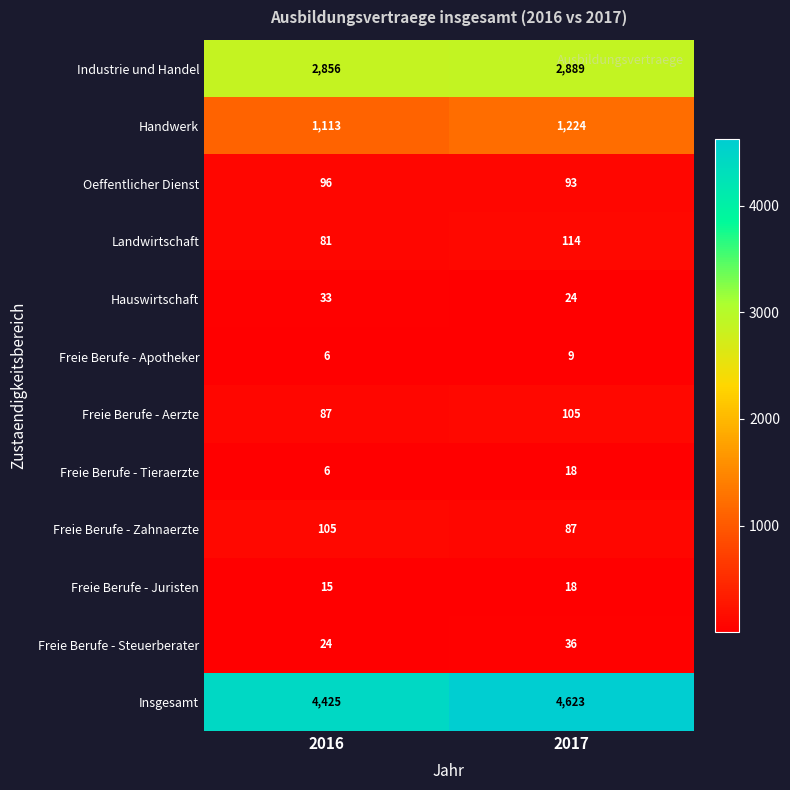

What is the approximate value of Handwerk at 2016, to the nearest 5?

1115